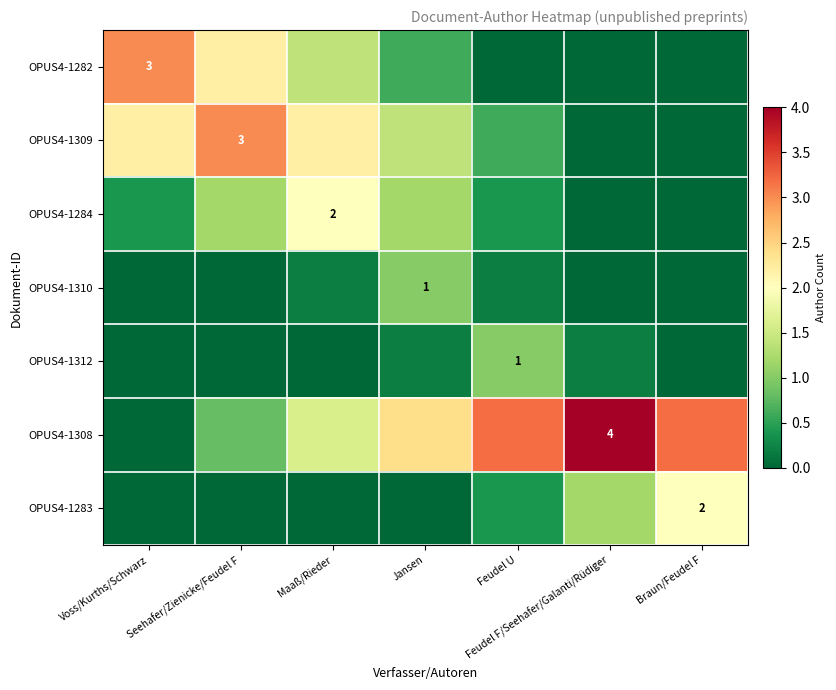

Is the value of OPUS4-1310 at Seehafer/Zienicke/Feudel F greater than the value of OPUS4-1312 at Seehafer/Zienicke/Feudel F?

No